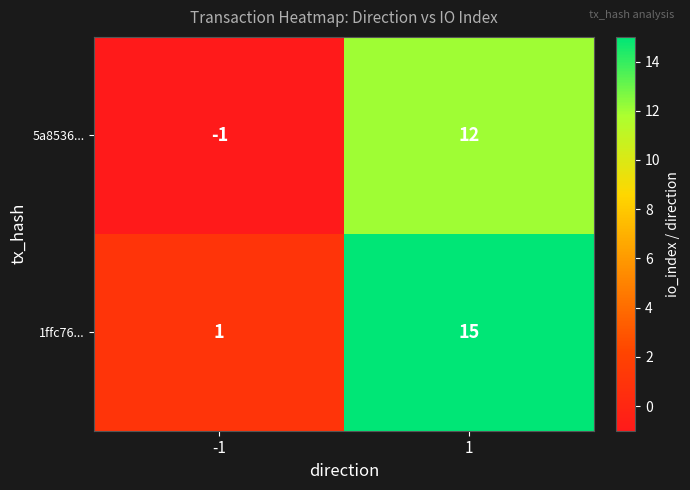

Which category has the lowest value across all series?

-1